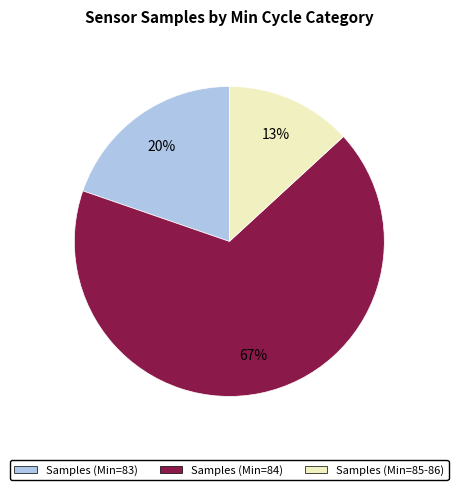

Is there any slice that represents more than half of the pie?

Yes